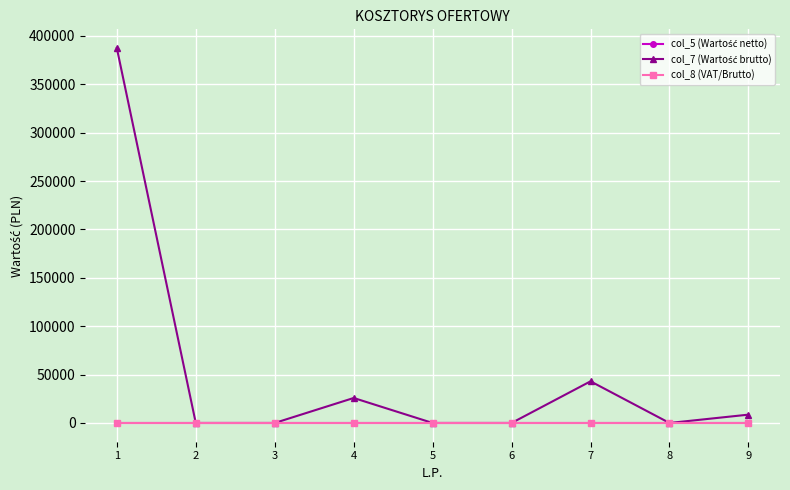

Between 8 and 3, which is larger?

8